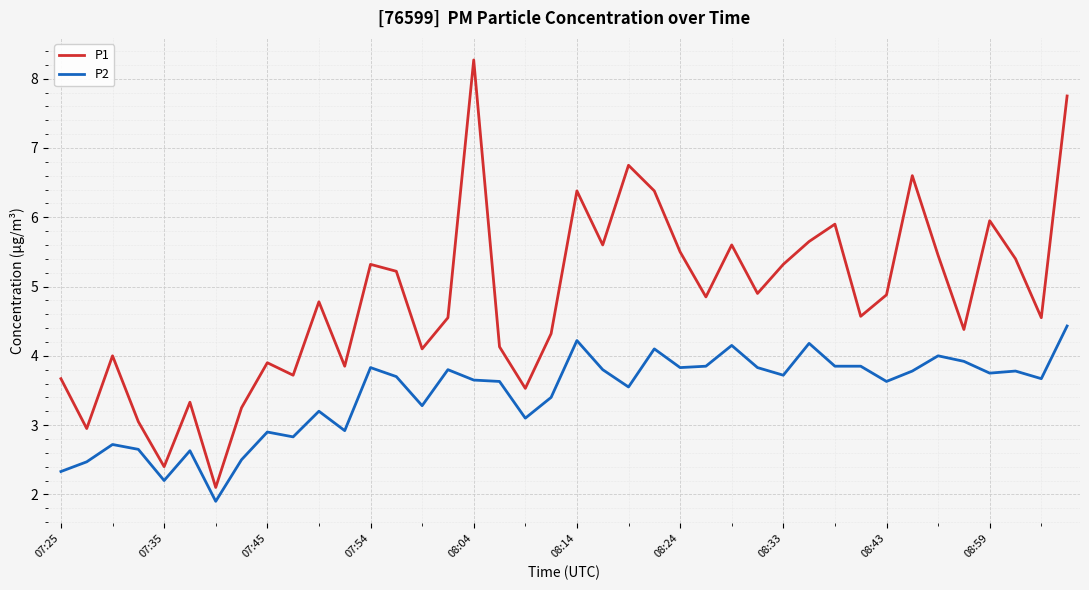

Which series has the largest total across all categories?

P1